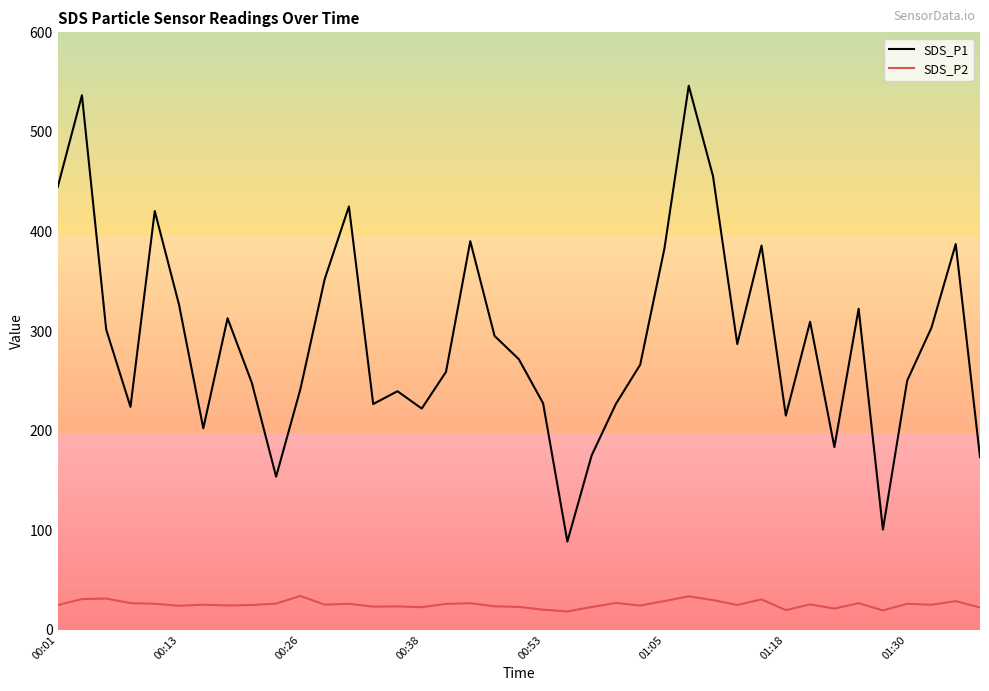

Rank the series by their average value, from highest to lowest.

SDS_P1, SDS_P2